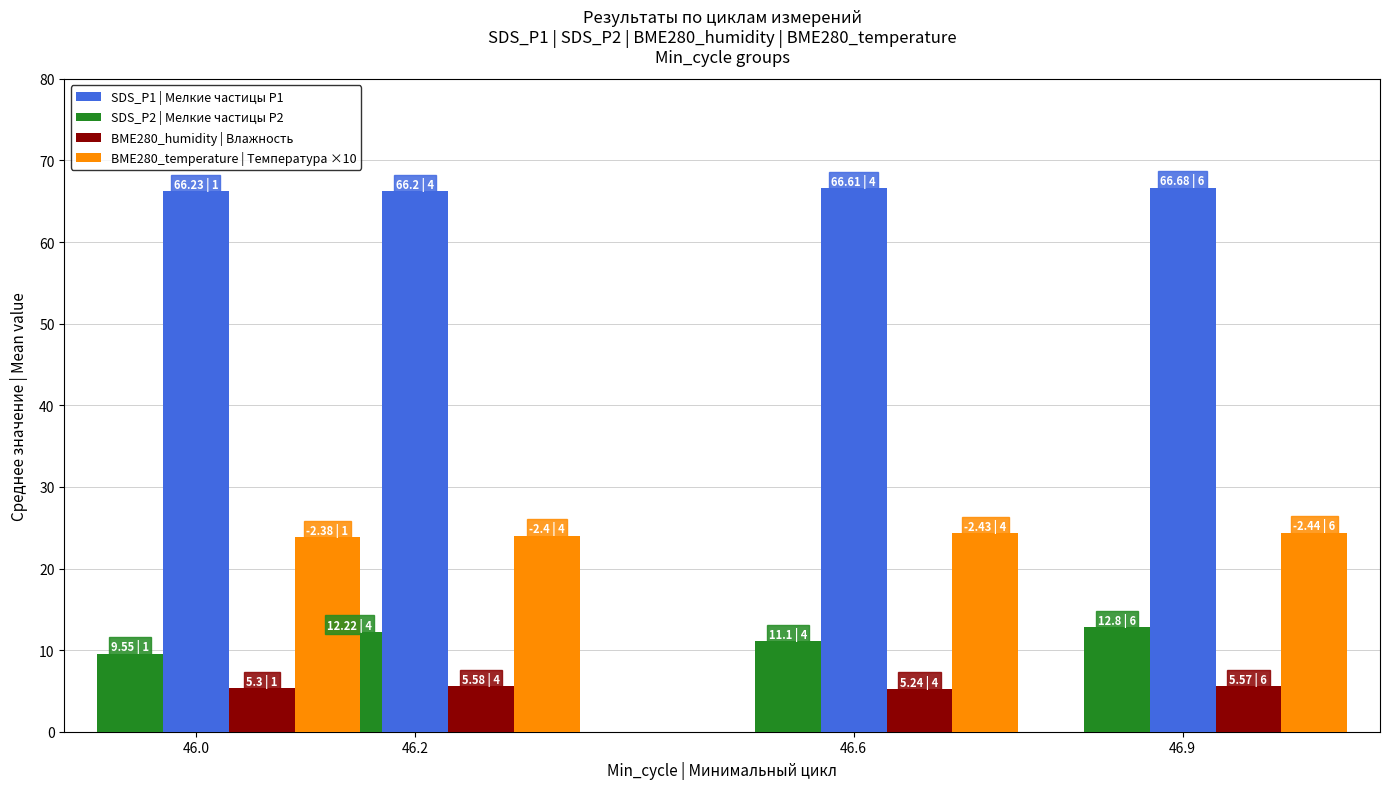

True or false: SDS_P2 | Мелкие частицы P2 has a value of 9.6 at 46.0.

True